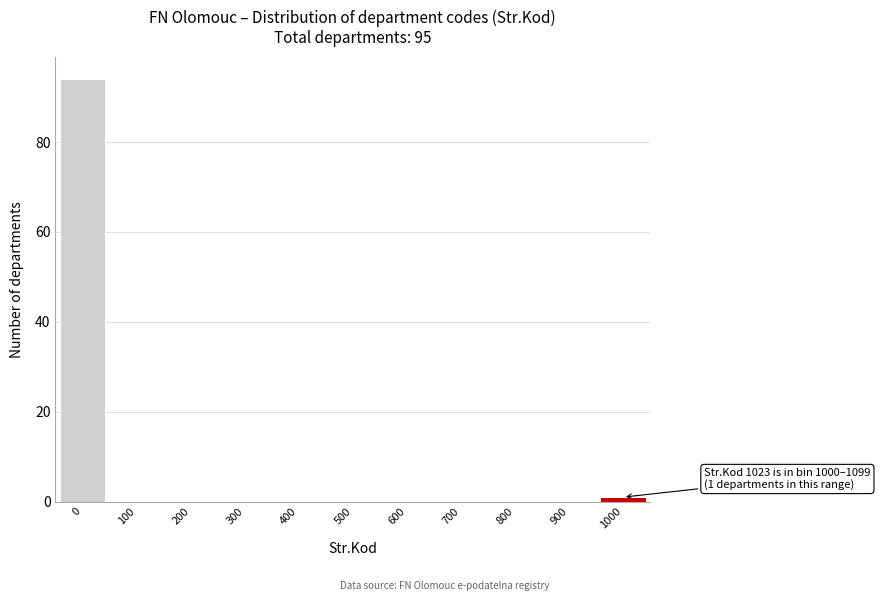

Reading right to left, what are all the values shown in this chart?

1000=1	900=0	800=0	700=0	600=0	500=0	400=0	300=0	200=0	100=0	0=94